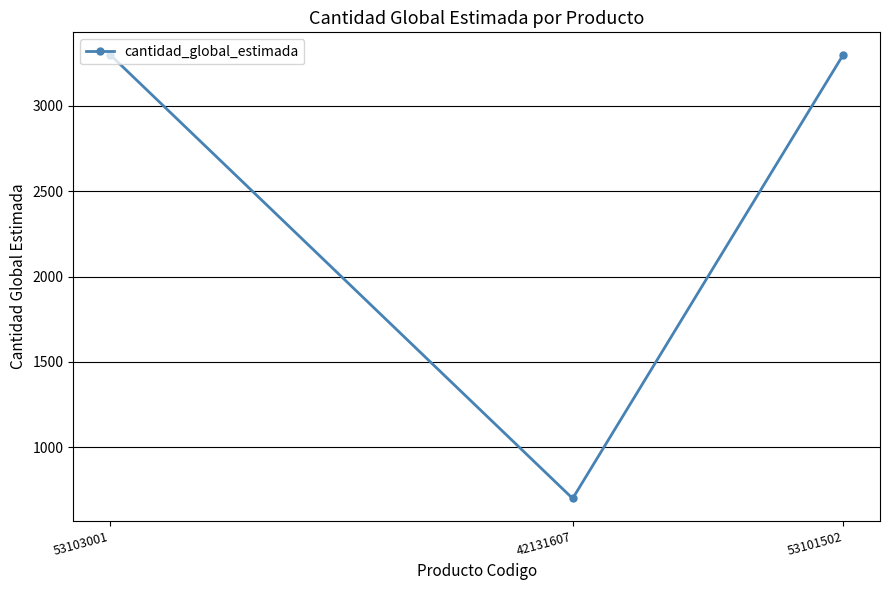

What is the greatest value displayed?

3300